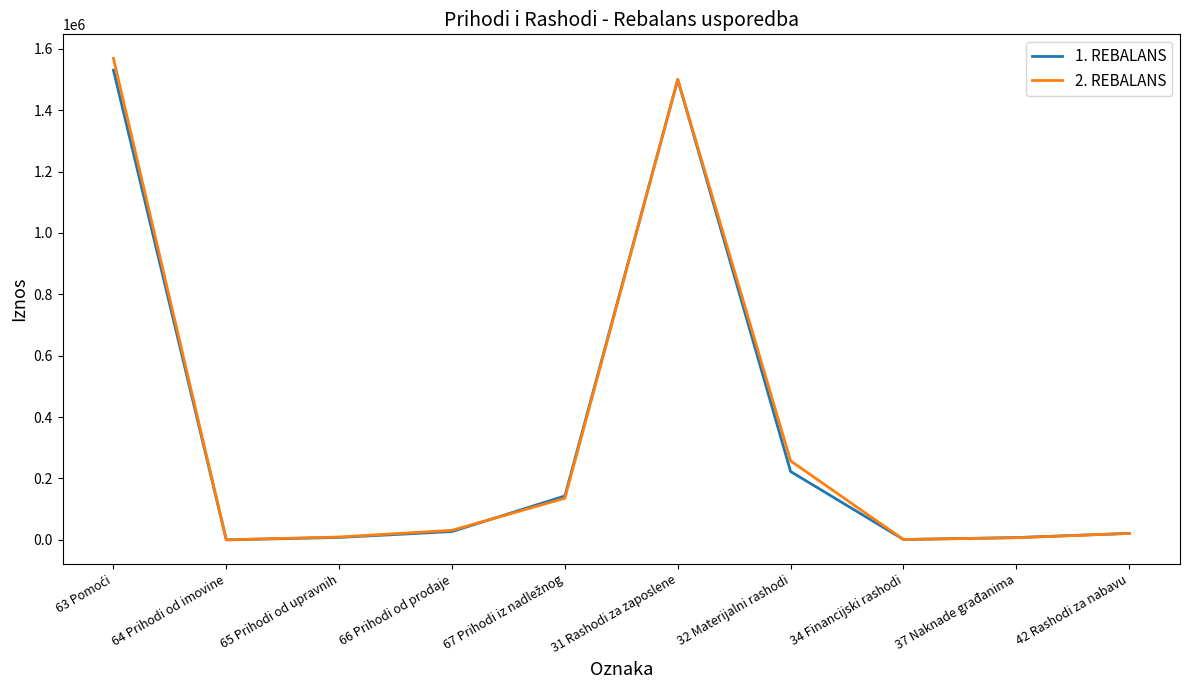

Is the value of 2. REBALANS at 32 Materijalni rashodi greater than the value of 1. REBALANS at 37 Naknade građanima?

Yes